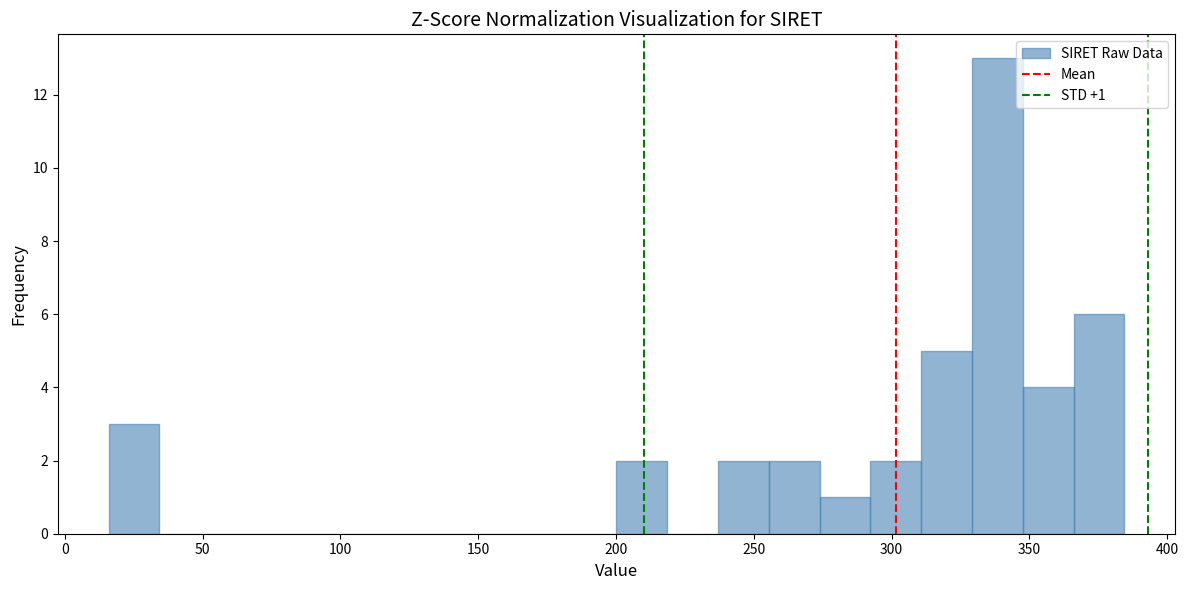

Read against the x-axis, roughly where is the centre of the tallest bar?

340